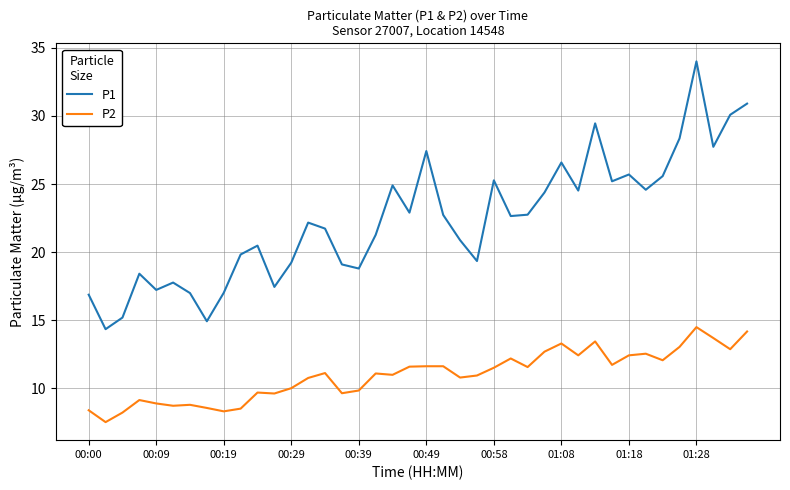

At how many categories does at least one series exceed 10?

40